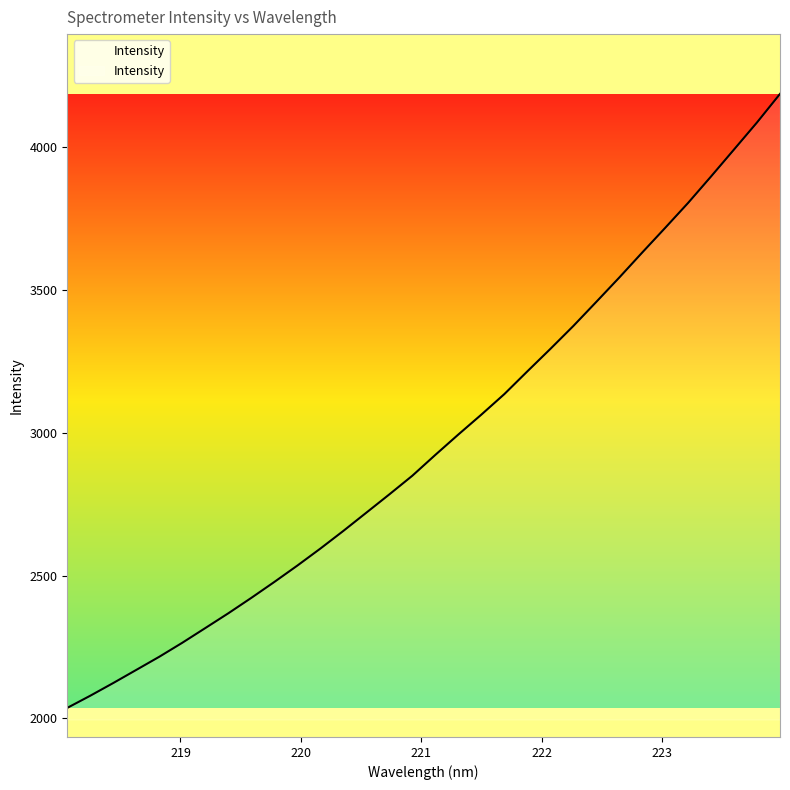

What is the minimum value shown in the chart?

2036.7